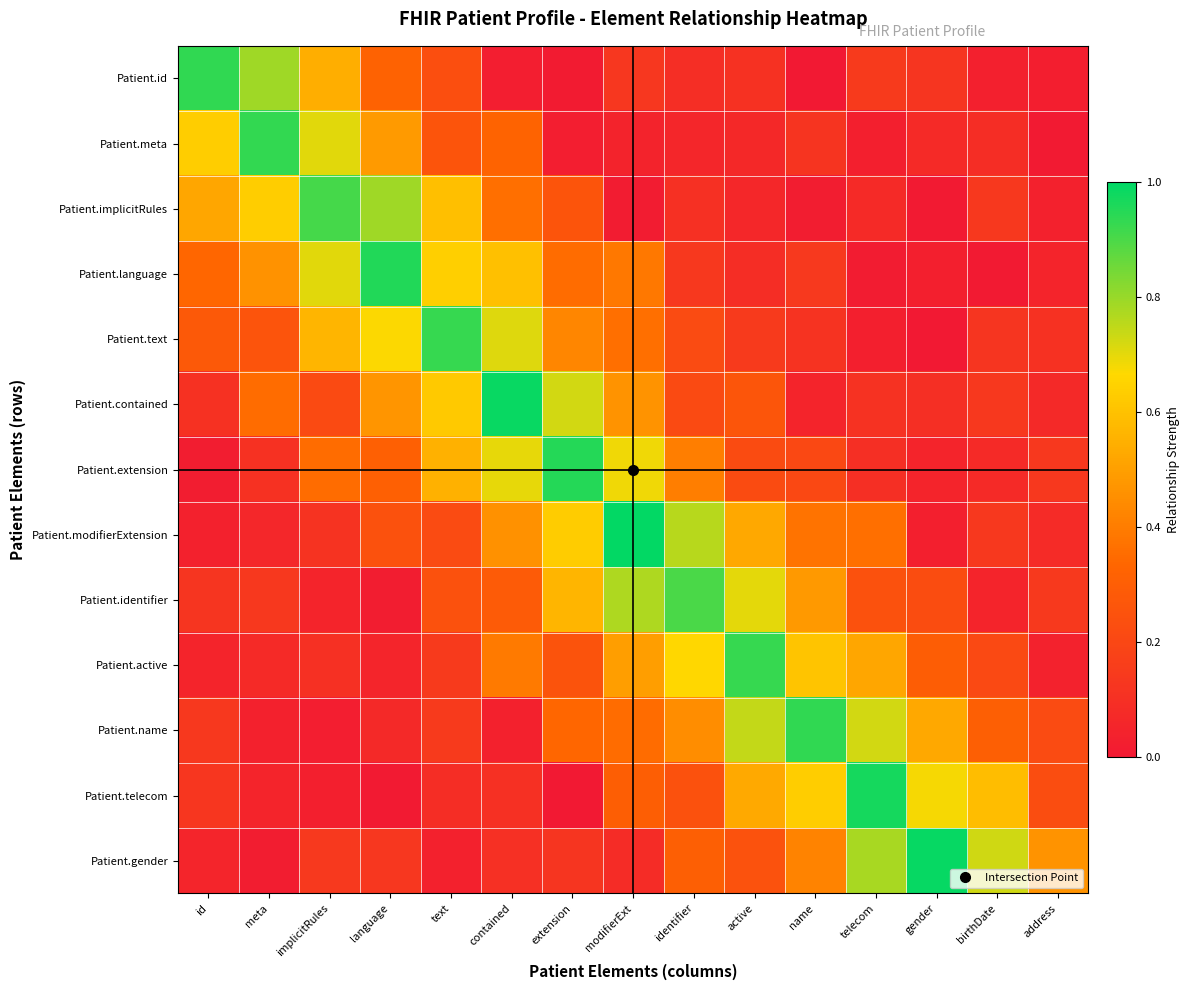

Which series has the widest spread of values?

Patient.gender